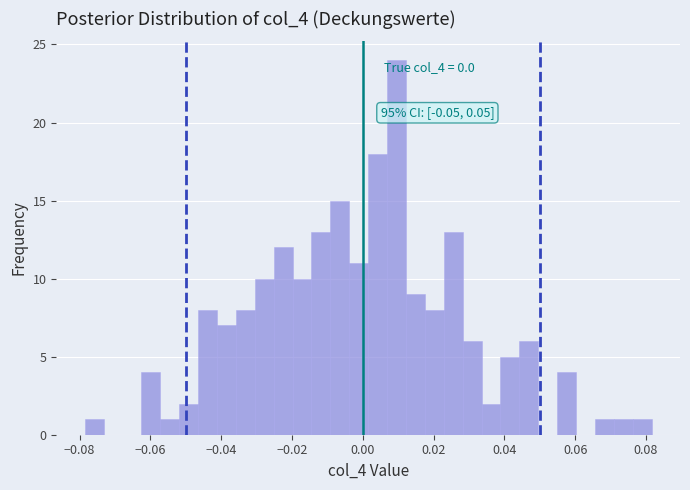

Around what value on the x-axis is the tallest bar? Give the approximate position of its centre, as read against the axis.

0.010